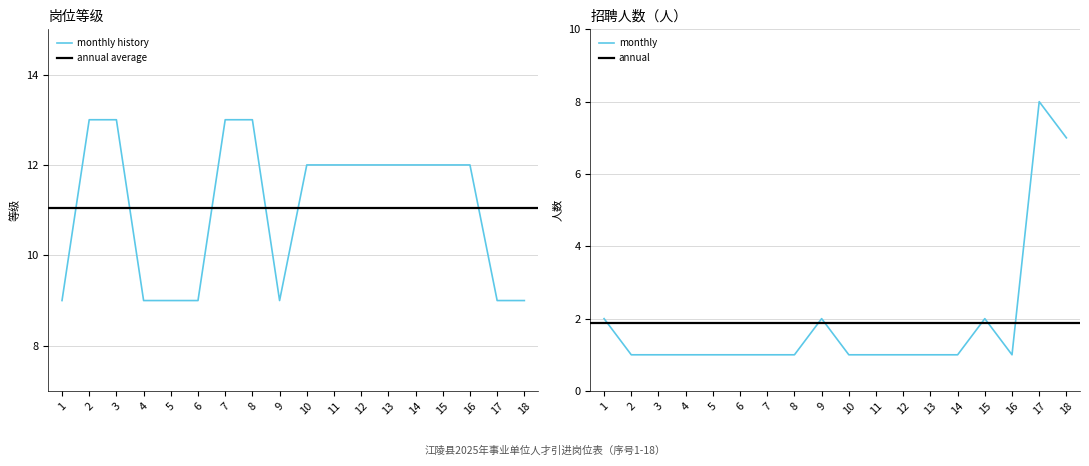

True or false: 岗位等级(数字) has a value of 5 at 1.

False